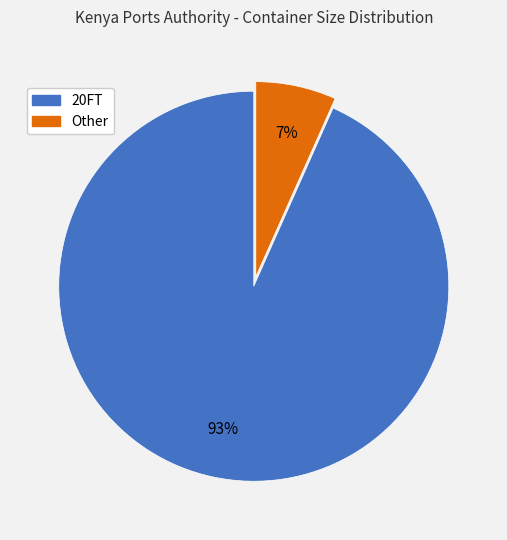

To the nearest percent, what is the average slice percentage?

50%